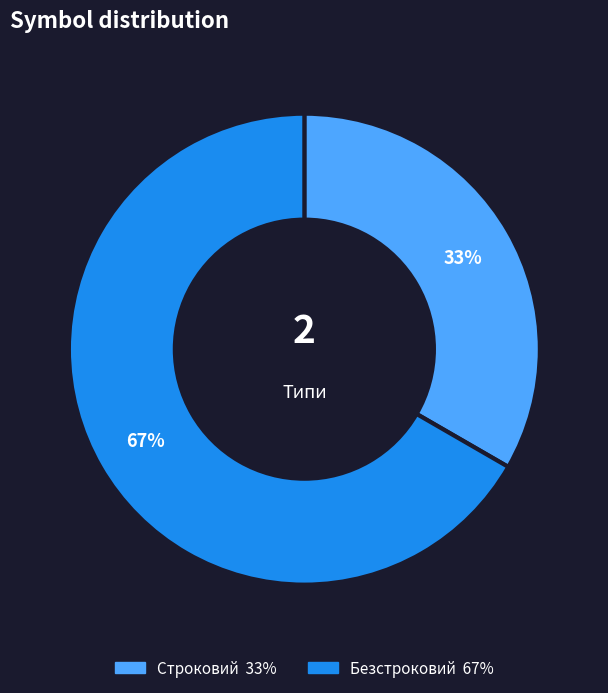

Which slice is the largest?

Безстроковий